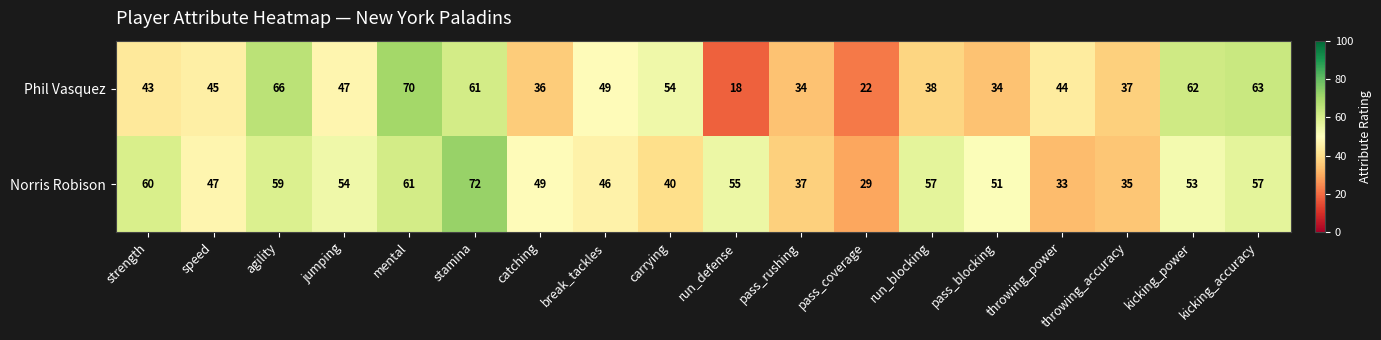

What is the sum of the Phil Vasquez values at run_blocking and run_defense?

56